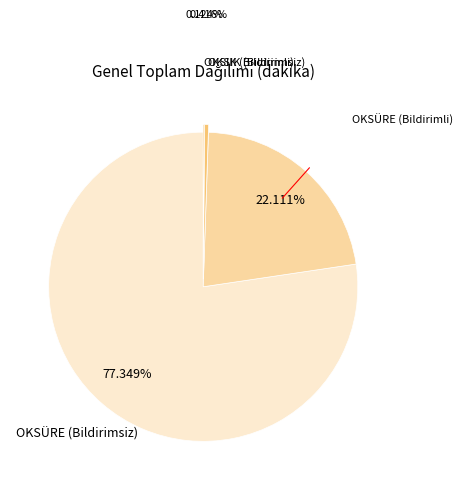

To the nearest percent, what is the average slice percentage?

25%